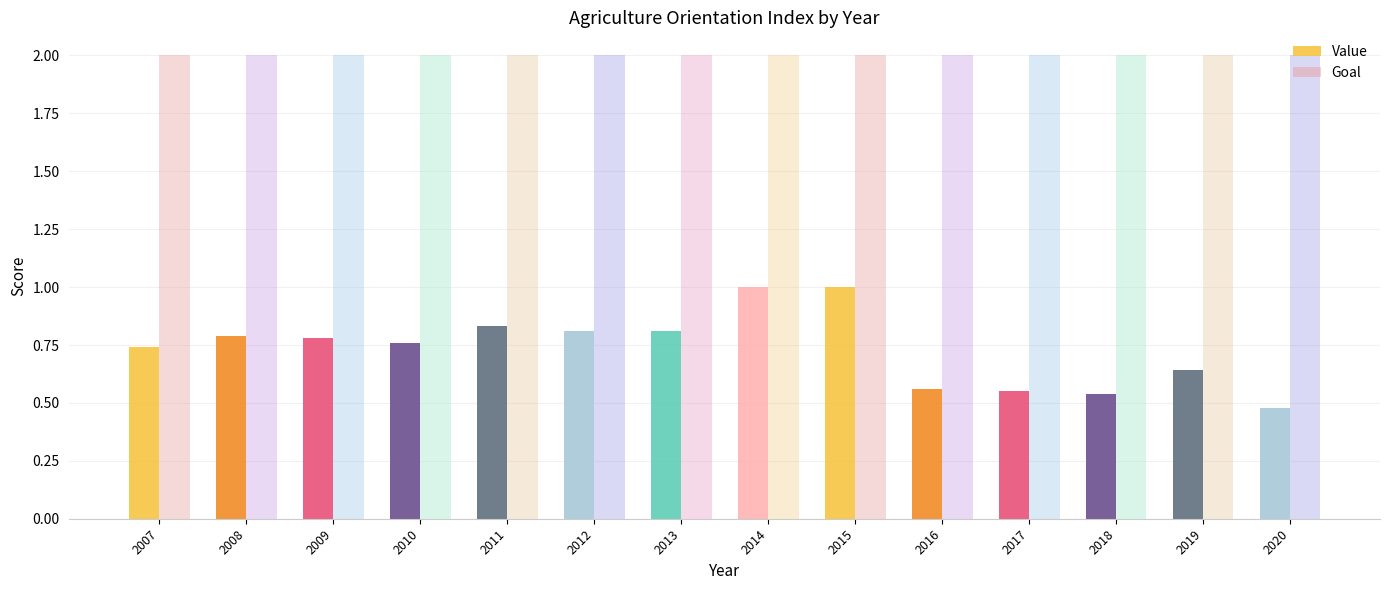

How many distinct data groups are displayed?

2